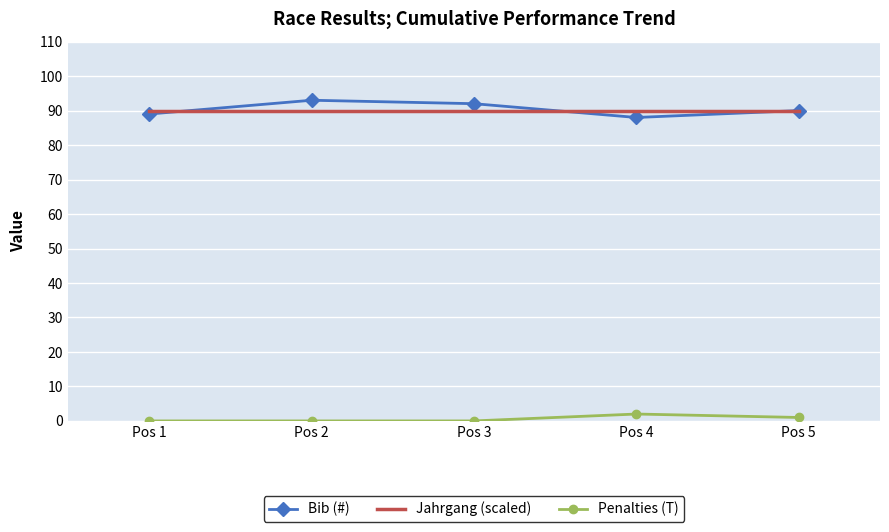

What is the maximum value shown in the chart?

93